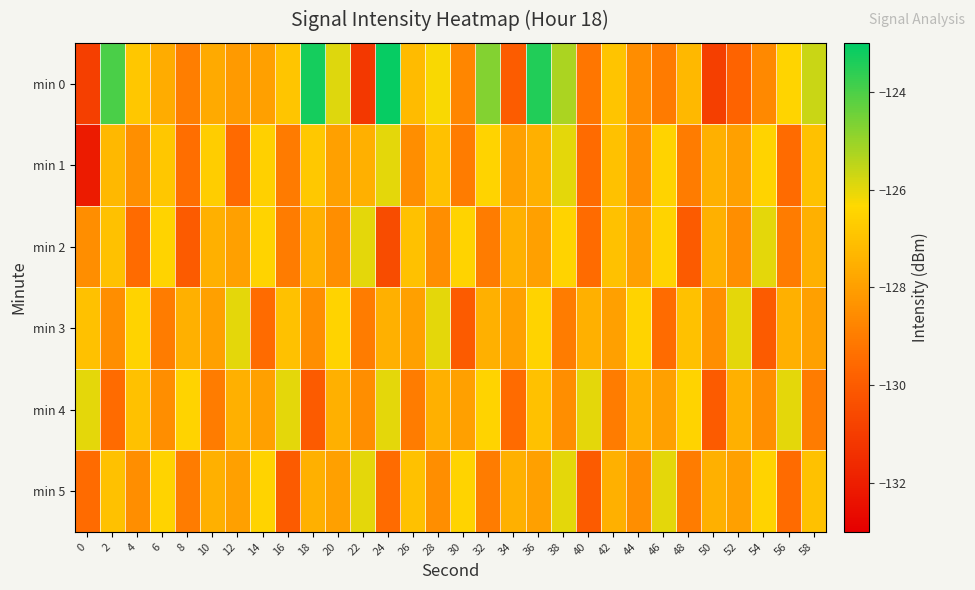

What is the difference between the highest and lowest values at 38?

3.7